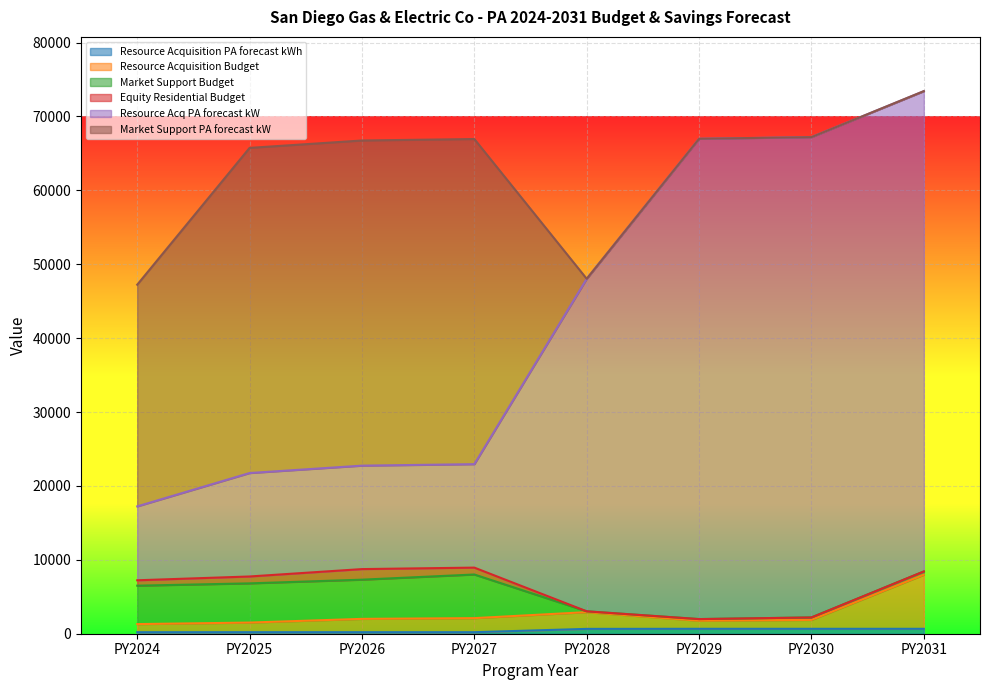

Between PY2031 and PY2028, which is larger?

PY2031